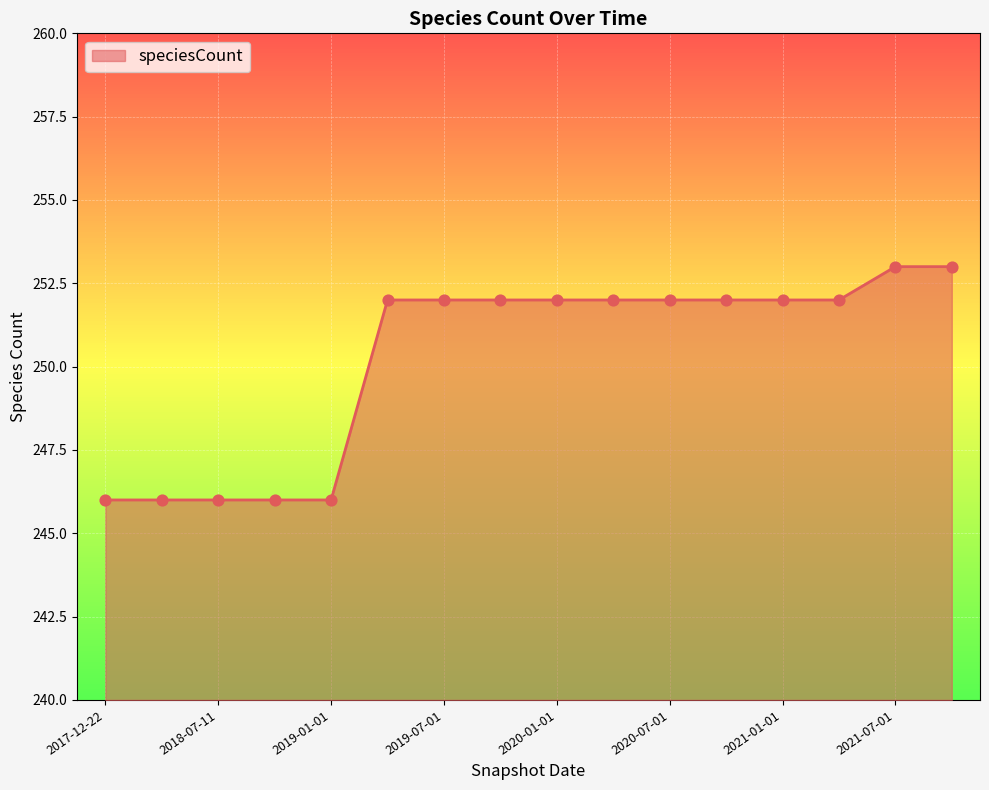

What is the difference between the maximum and minimum values?

7